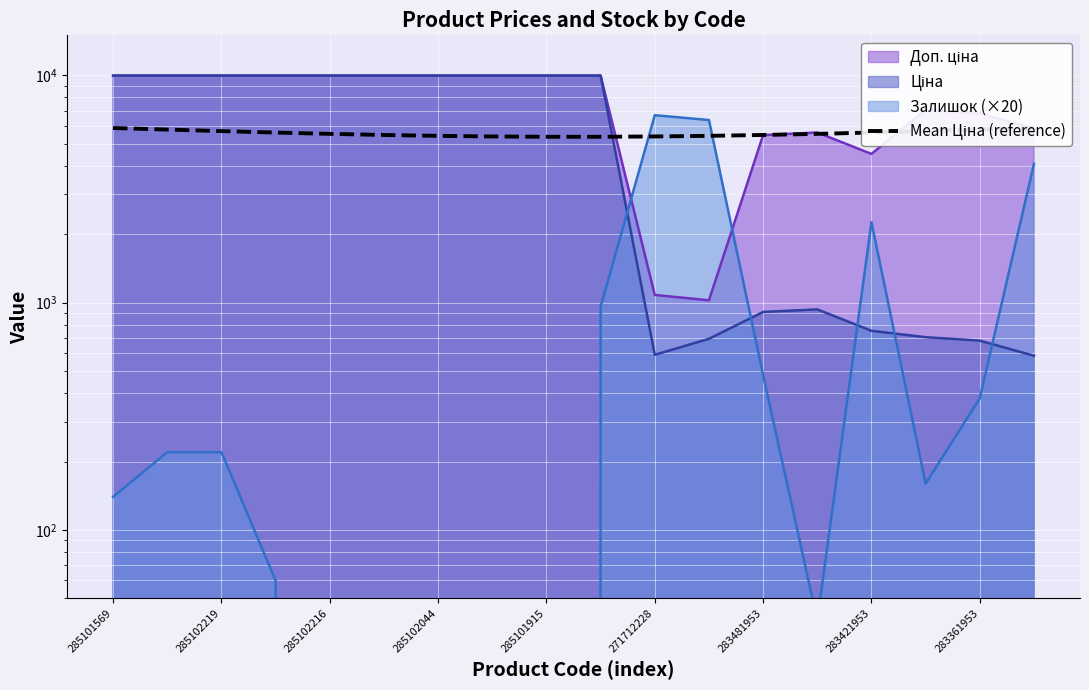

What is the value of the 5th point from the left?

5529.9